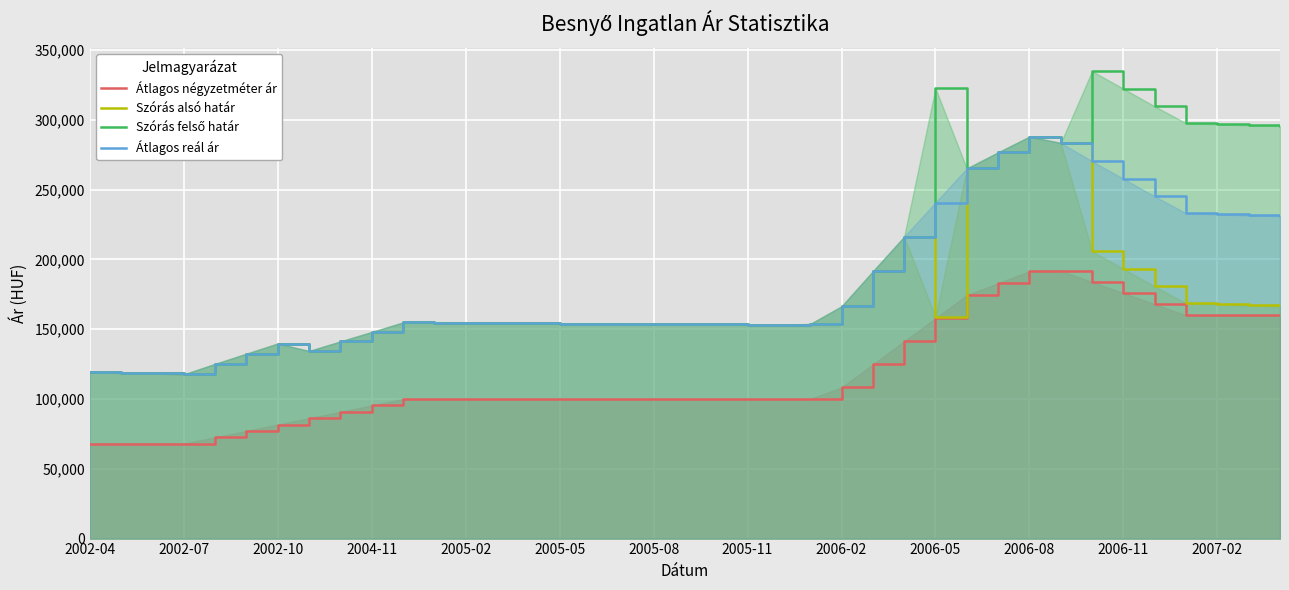

What is the difference between the maximum and second lowest values in the Szórás alsó határ series?

169716